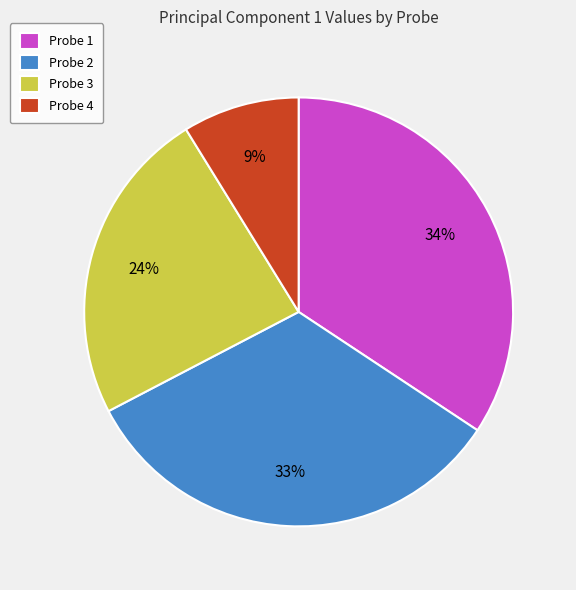

To the nearest percent, what is the average slice percentage?

25%